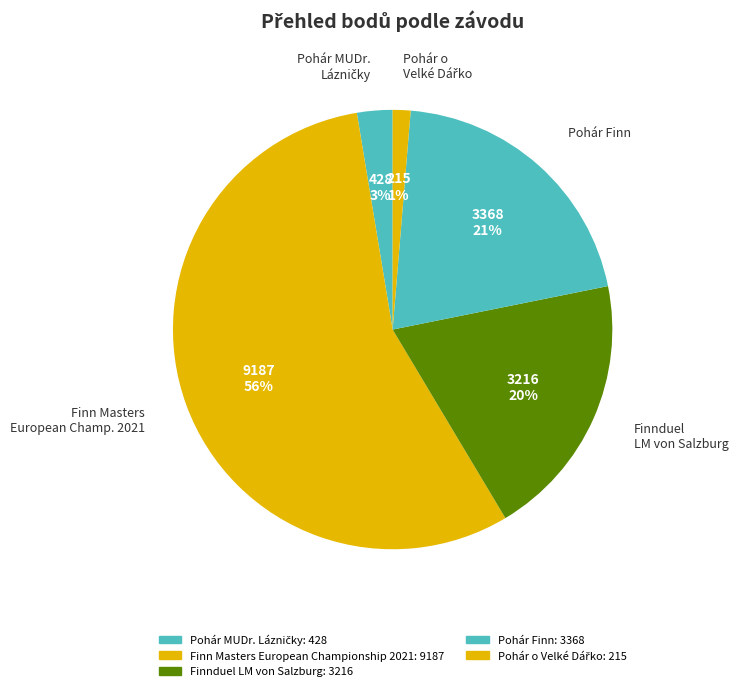

How many slices are in this pie chart?

5